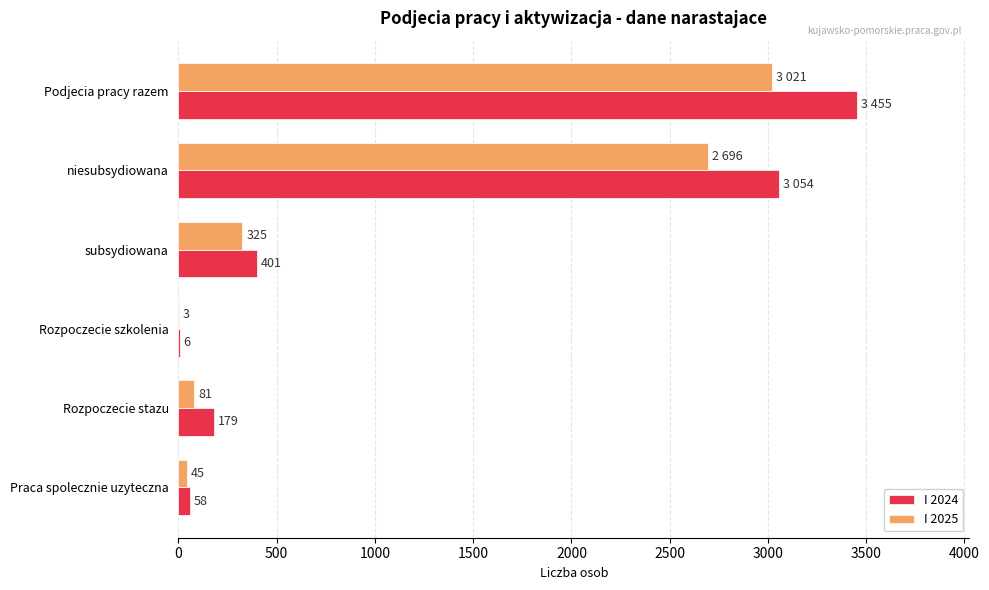

Which series has the largest total across all categories?

I 2024